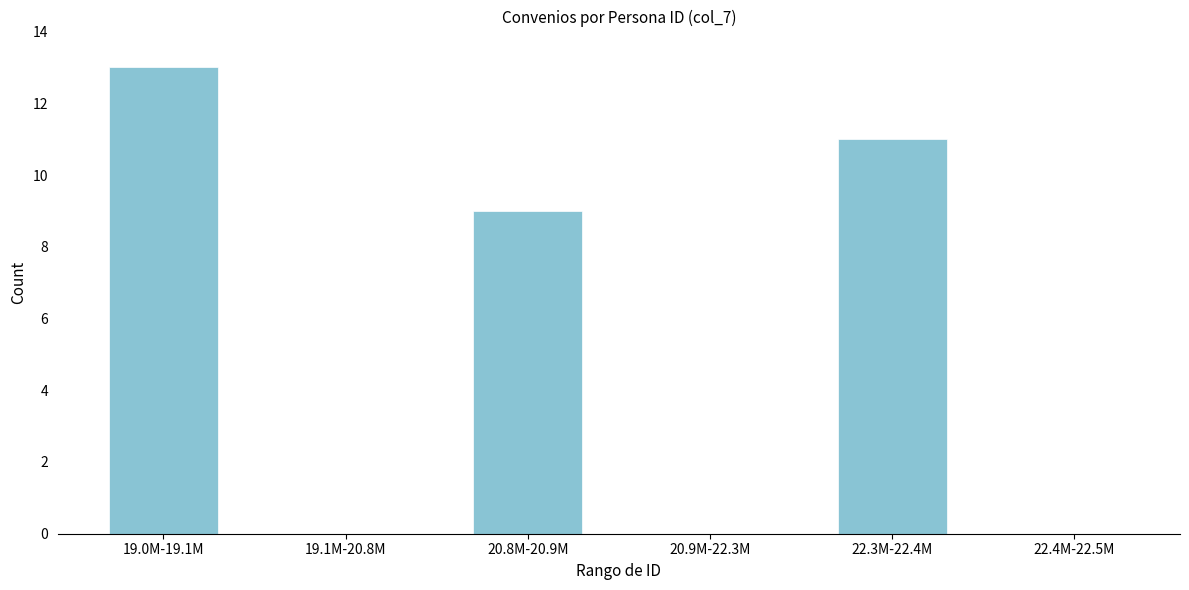

Reading left to right, extract all data points from this chart.

19.0M-19.1M=13	19.1M-20.8M=0	20.8M-20.9M=9	20.9M-22.3M=0	22.3M-22.4M=11	22.4M-22.5M=0